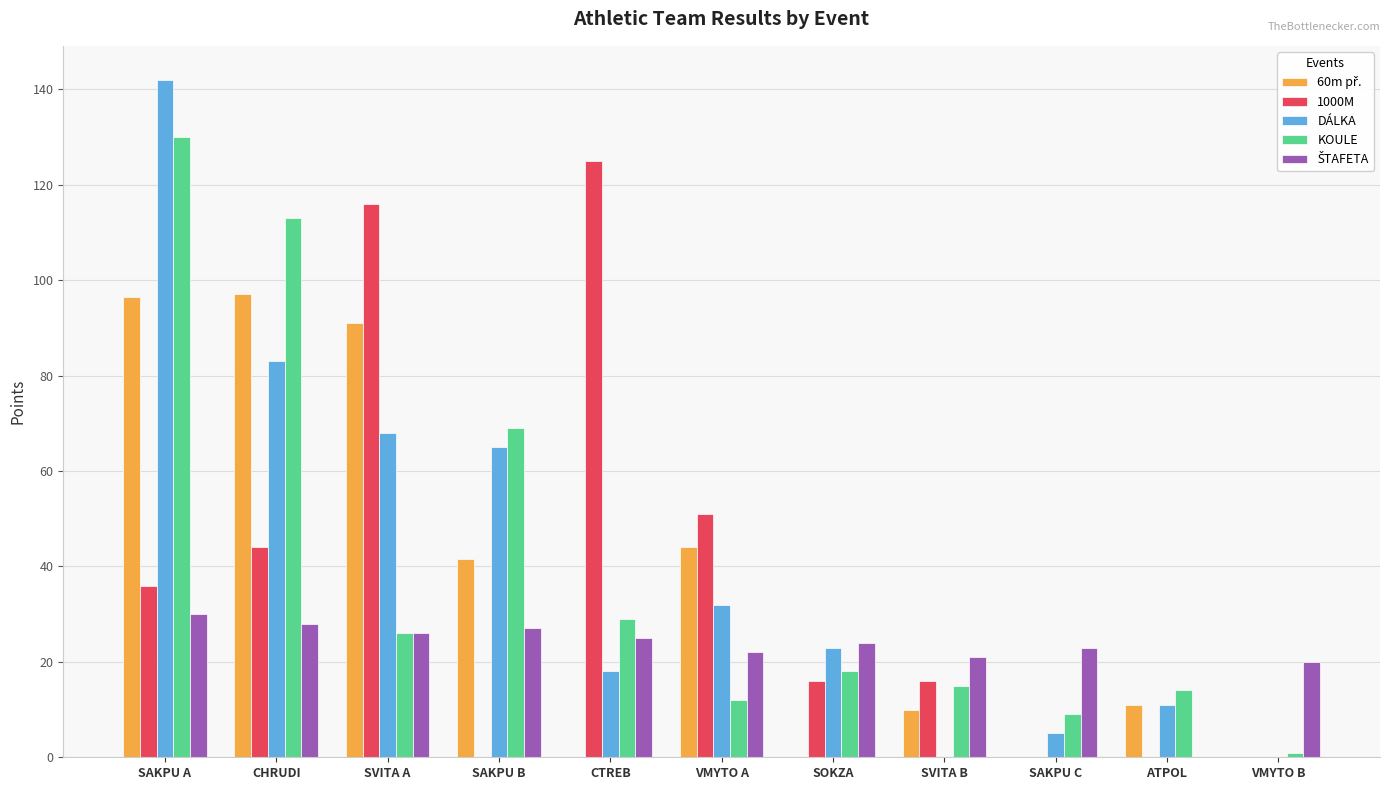

Count the number of data series in this chart.

5